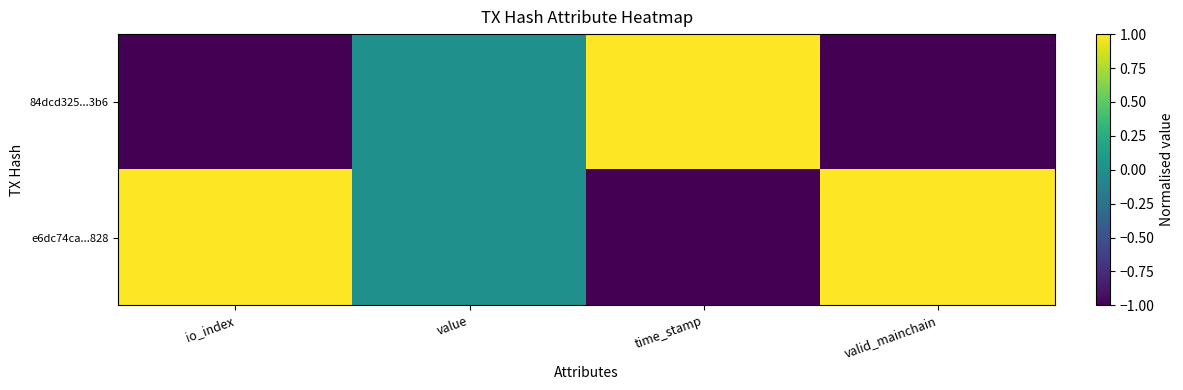

List the series in order of their overall mean, highest first.

e6dc74ca...828, 84dcd325...3b6